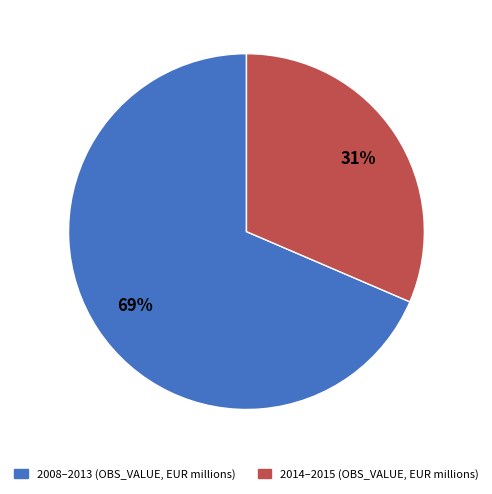

Is there any slice that represents more than half of the pie?

Yes